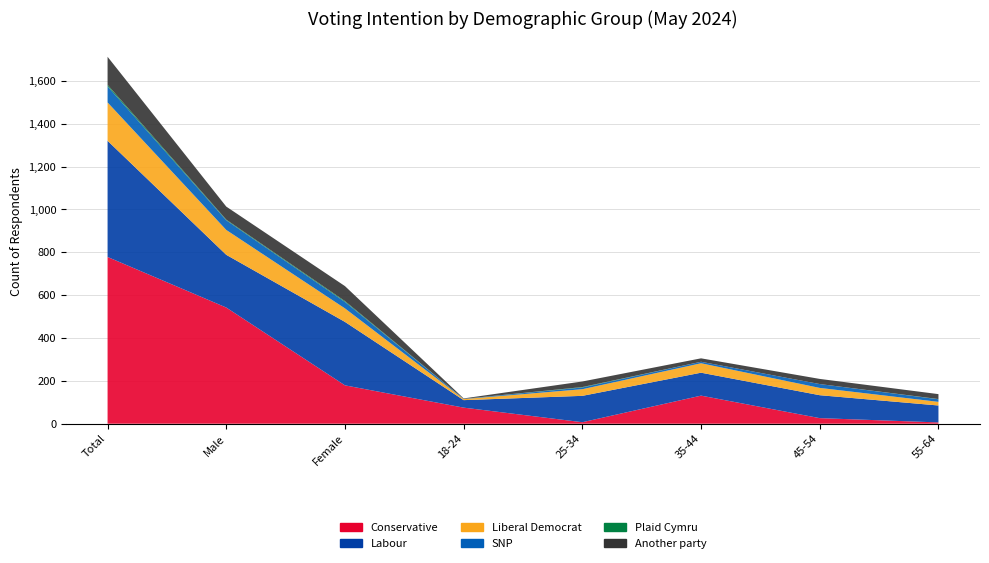

Reading left to right, list all the values displayed in this chart.

Conservative: Total=778	Male=542	Female=179	18-24=75	25-34=7	35-44=131	45-54=26	55-64=6
Labour: Total=542	Male=246	Female=296	18-24=35	25-34=123	35-44=107	45-54=107	55-64=79
Liberal Democrat: Total=179	Male=116	Female=63	18-24=5	25-34=31	35-44=44	45-54=34	55-64=17
SNP: Total=75	Male=45	Female=30	18-24=1	25-34=8	35-44=7	45-54=18	55-64=12
Plaid Cymru: Total=7	Male=3	Female=4	18-24=0	25-34=2	35-44=0	45-54=0	55-64=1
Another party: Total=131	Male=61	Female=70	18-24=2	25-34=26	35-44=16	45-54=24	55-64=23